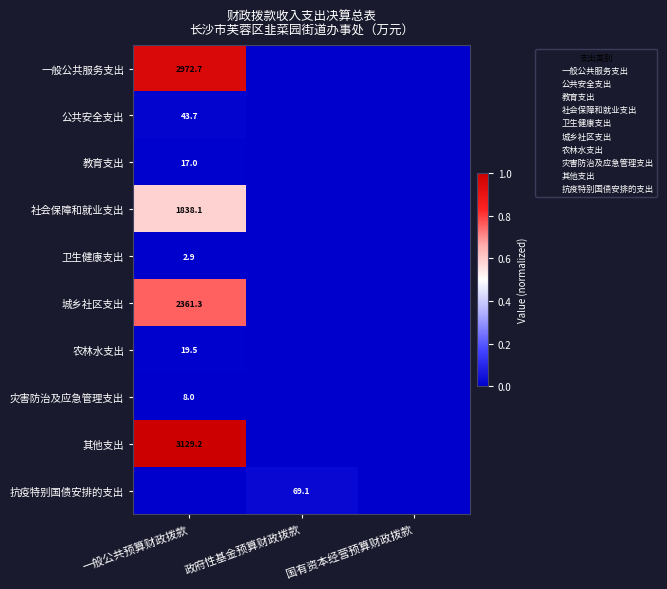

Which series has the largest range (max minus min)?

其他支出